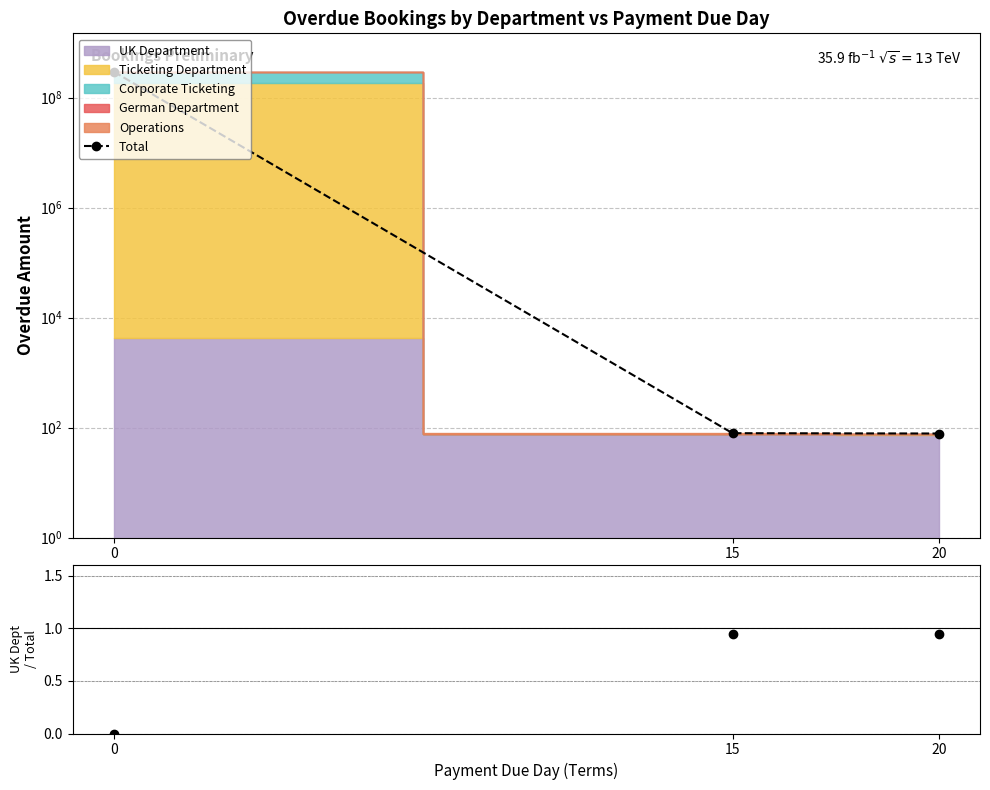

Between 15 and 20, which series saw the biggest shift?

Total